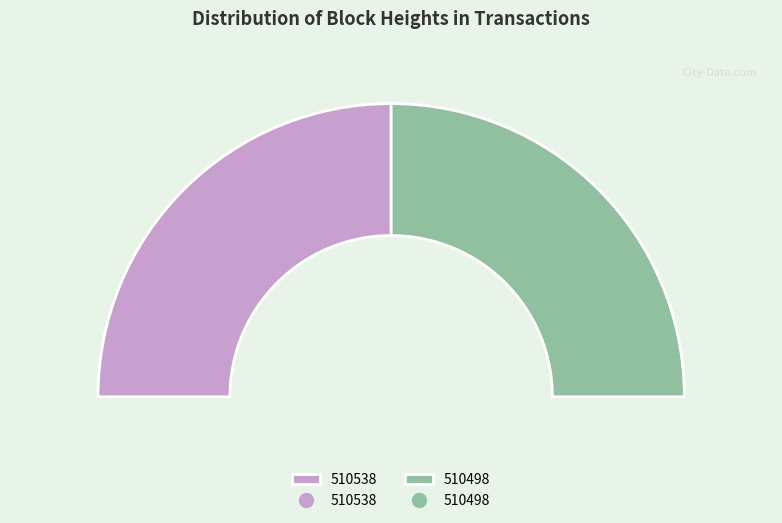

True or false: 510498 accounts for 62% of the total.

False